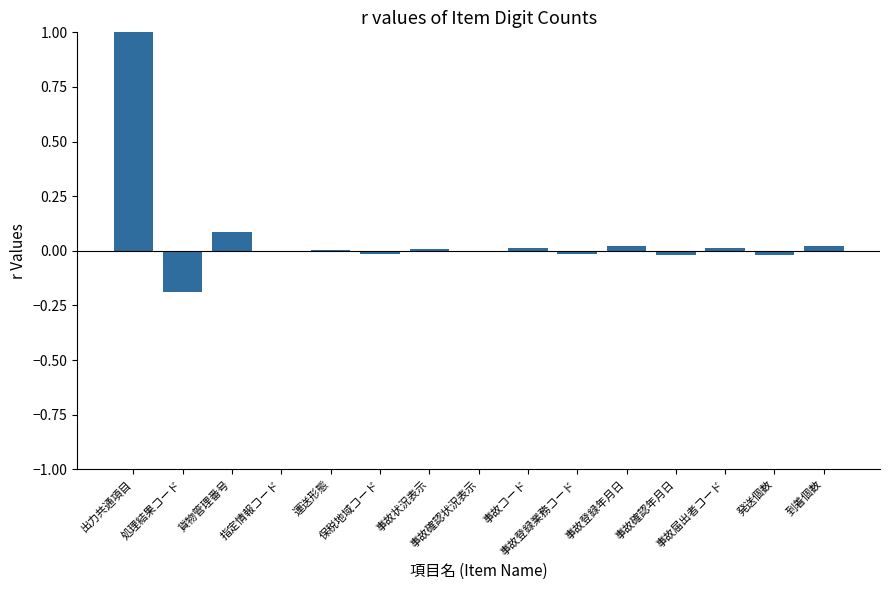

Which category has the highest value across all series?

出力共通項目